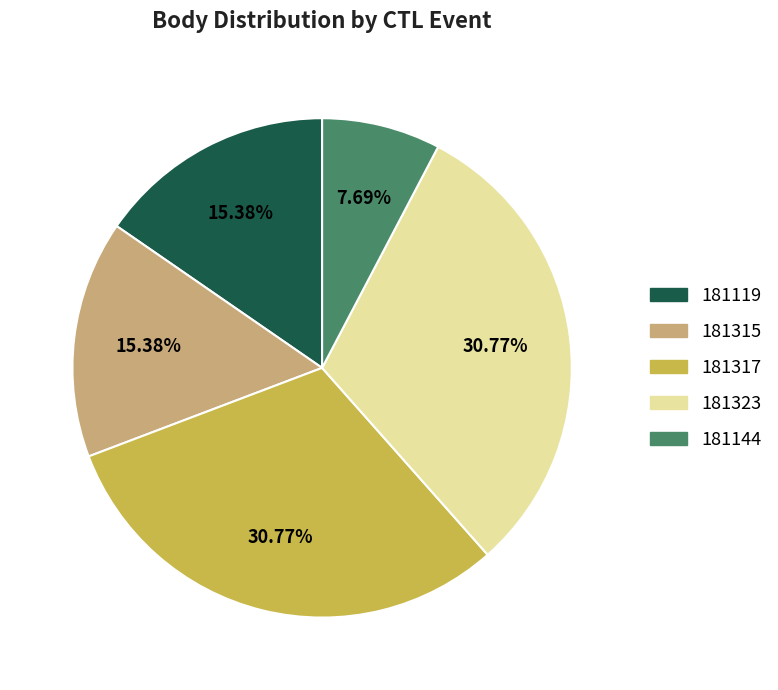

To the nearest percent, what is the difference between the 181317 and 181144 slice percentages?

23%